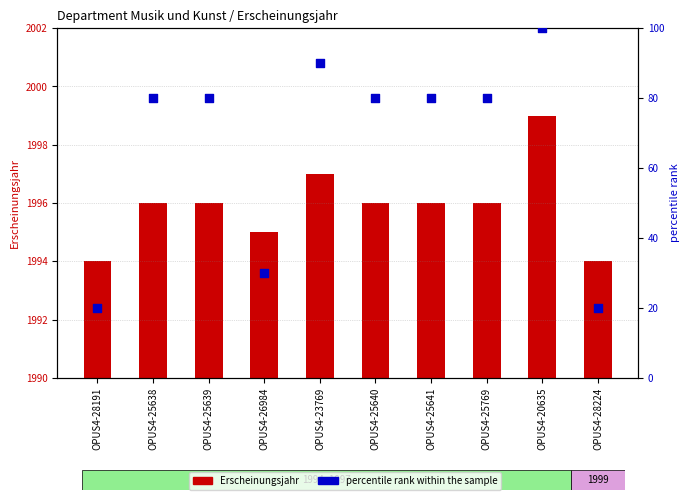

What is the total value across all series at OPUS4-28191?

2014